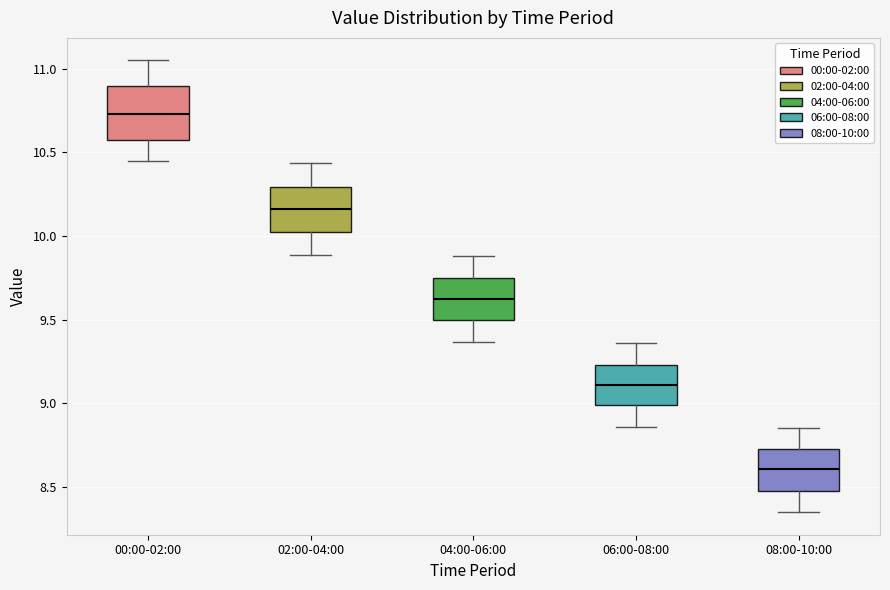

Reading left to right, read every box against the y-axis: the position of its median line, the range the box covers, and the ends of its whiskers. The values are not printed on the chart, so give them approximately, as read against the axis.

00:00-02:00: median 10.75, box 10.60 to 10.90, whiskers 10.45 to 11.05
02:00-04:00: median 10.15, box 10.05 to 10.30, whiskers 9.90 to 10.45
04:00-06:00: median 9.65, box 9.50 to 9.75, whiskers 9.35 to 9.90
06:00-08:00: median 9.10, box 9.00 to 9.25, whiskers 8.85 to 9.35
08:00-10:00: median 8.60, box 8.50 to 8.75, whiskers 8.35 to 8.85